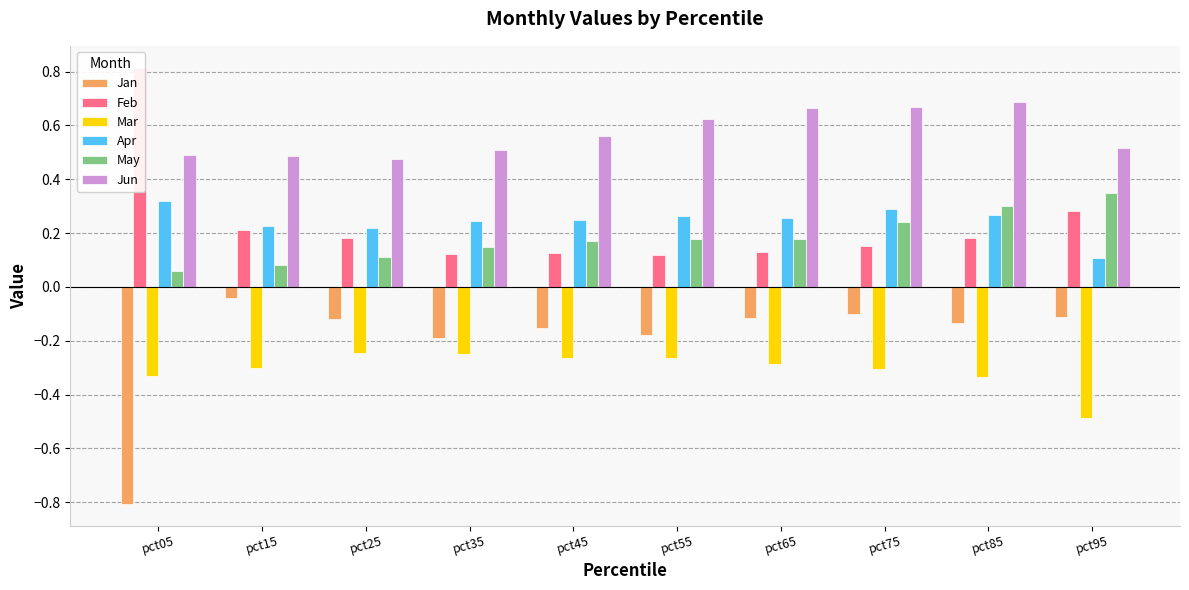

Which category has the highest value in the May series?

pct95